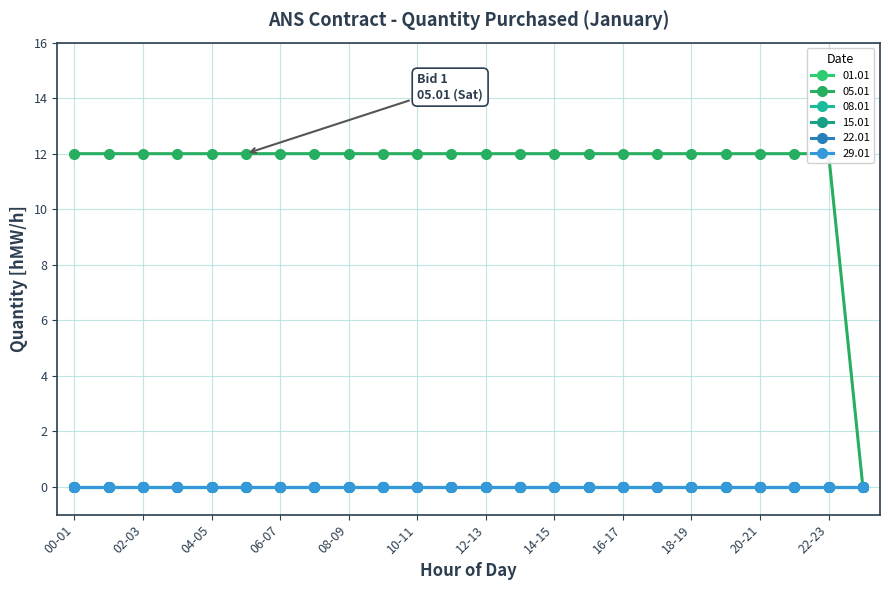

Which category has the highest value in the 05.01 series?

00-01